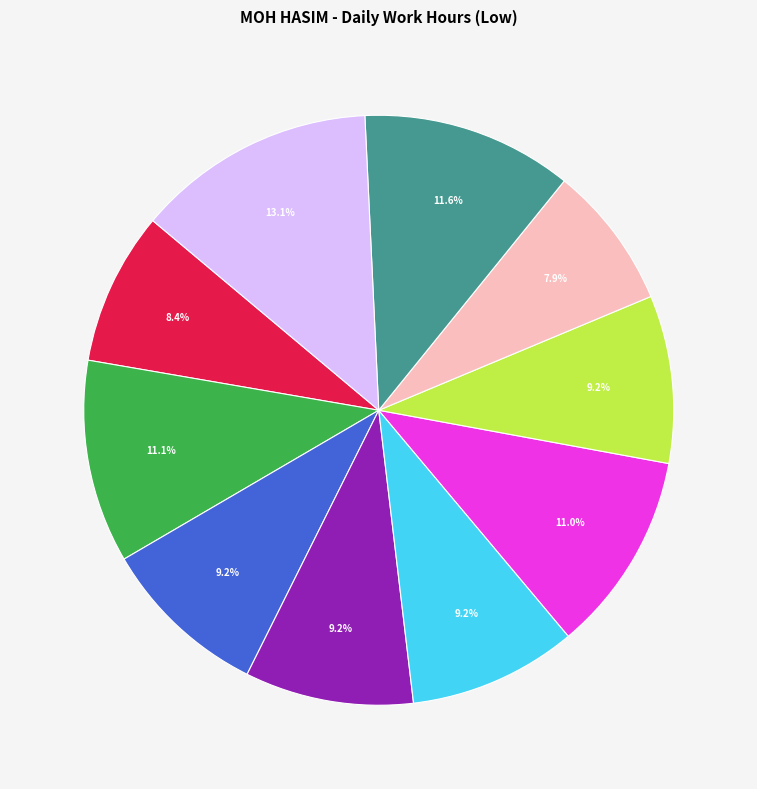

How many slices are in this pie chart?

10